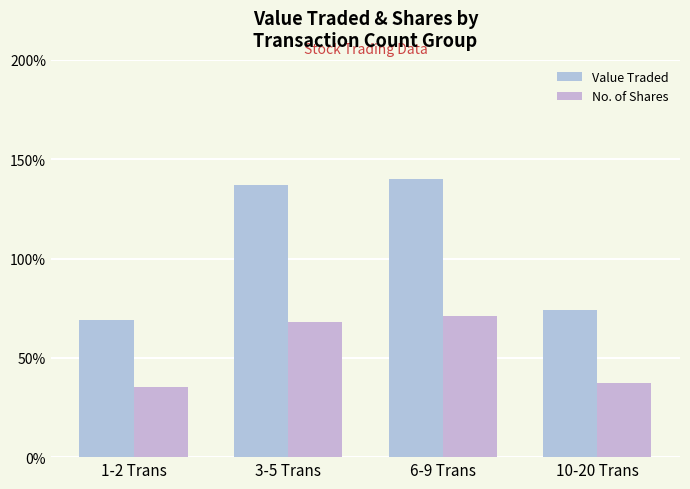

What position from the right is 1-2 Trans?

4